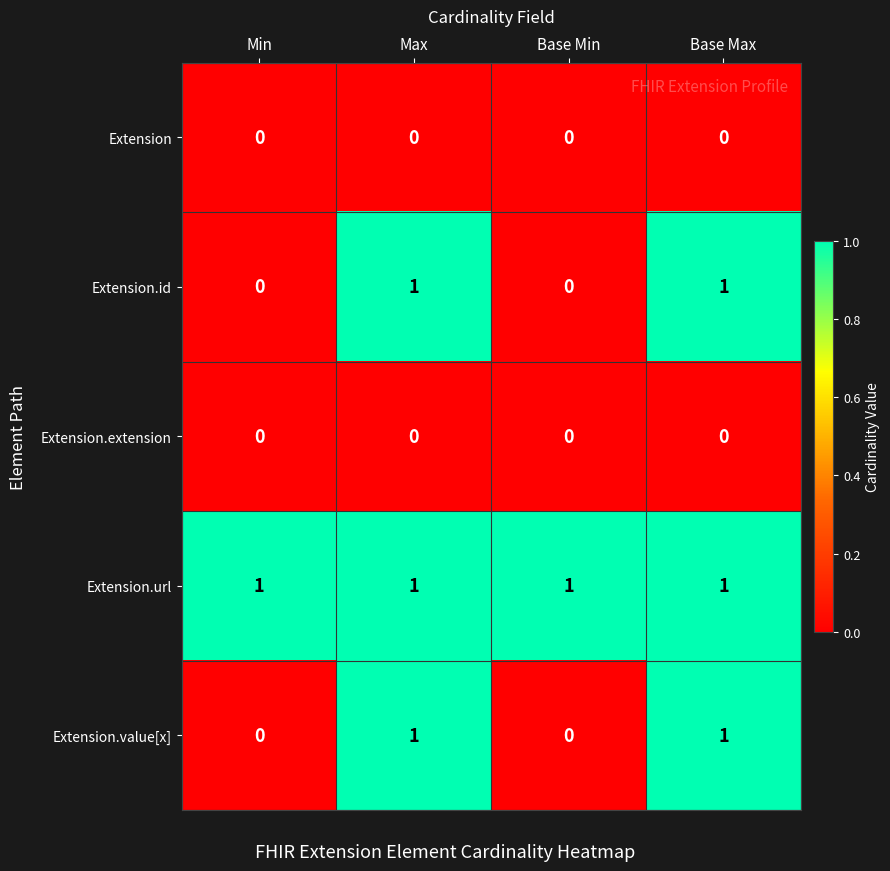

Which series has the largest total across all categories?

Extension.url